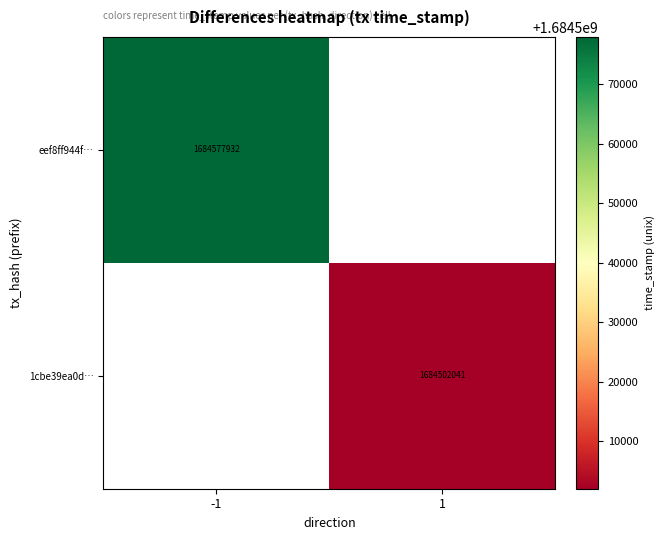

True or false: 1cbe39ea0d… has a value of 841041047 at 1.

False